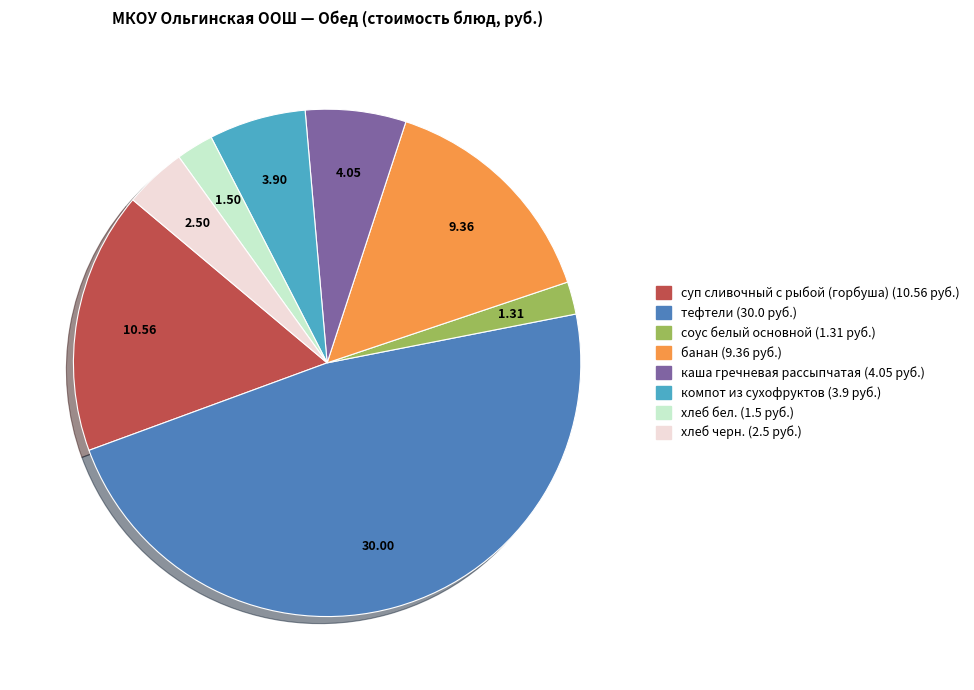

Is there any slice that represents more than half of the pie?

No